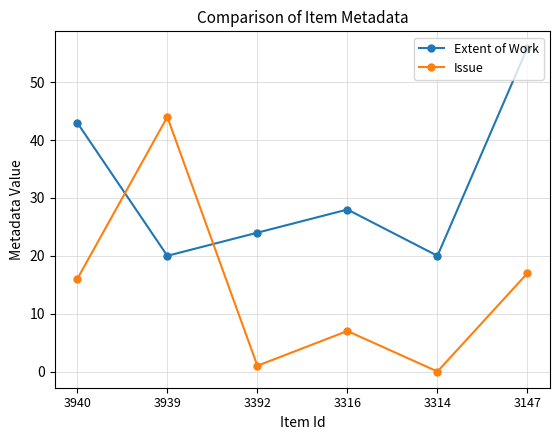

Where do Extent of Work and Issue first cross each other?

3940 and 3939